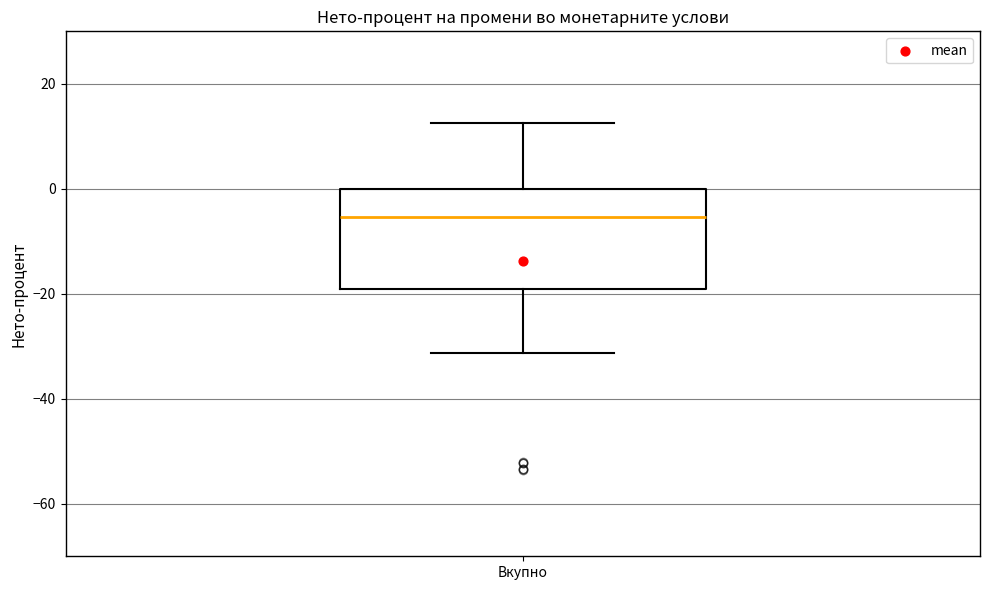

Transcribe this box plot: give where the median line is, the range the box spans, and where the two whiskers end, as read against the y-axis. The values are not printed on the chart, so give them approximately, as read against the axis.

median -6, box -20 to 0, whiskers -32 to 12